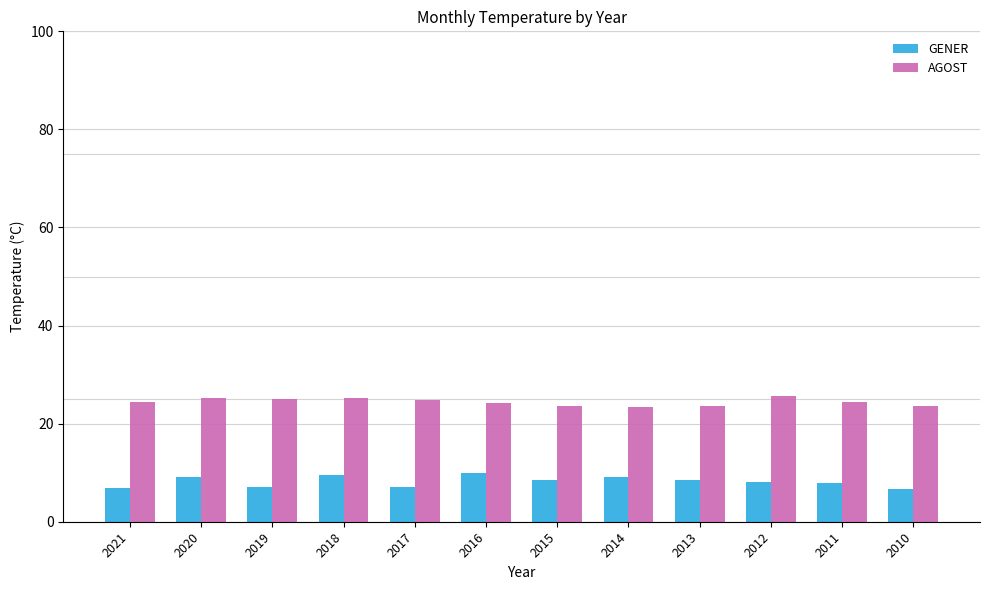

What is the difference between the GENER values at 2020 and 2021?

2.3